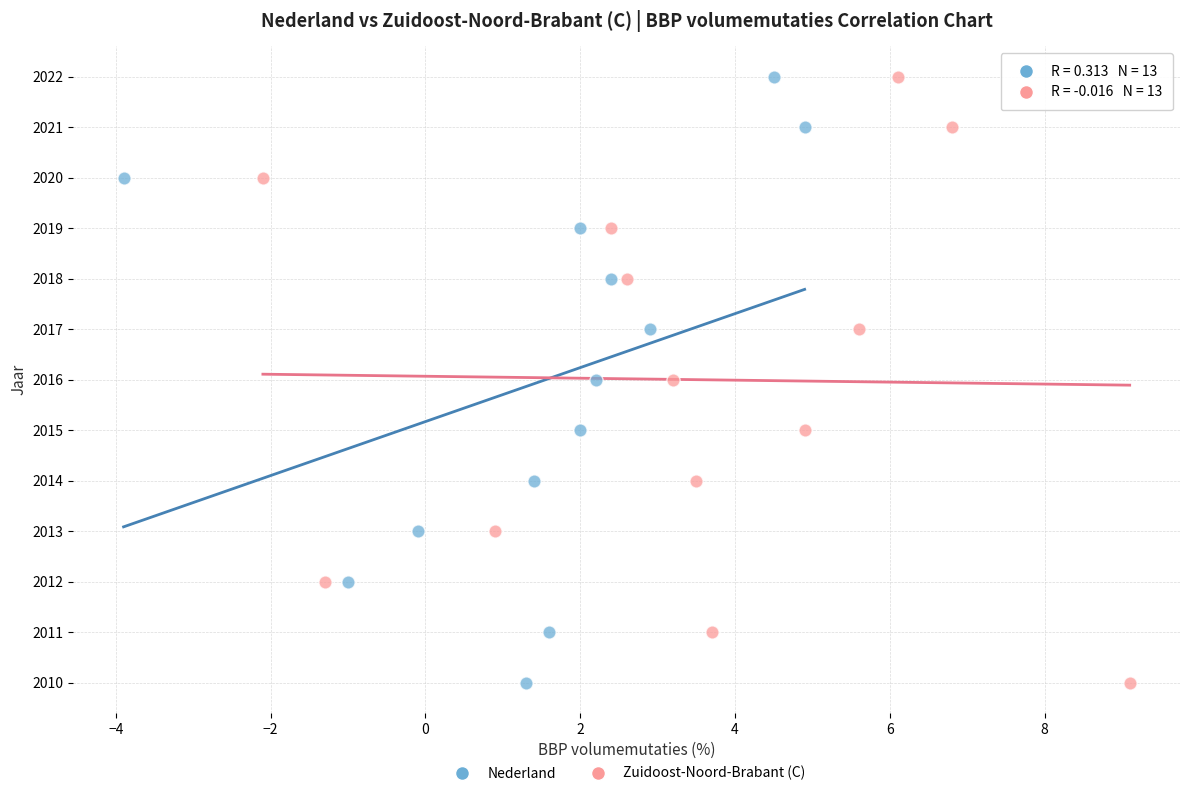

What are all the series names shown in the legend?

Nederland, Zuidoost-Noord-Brabant (C)